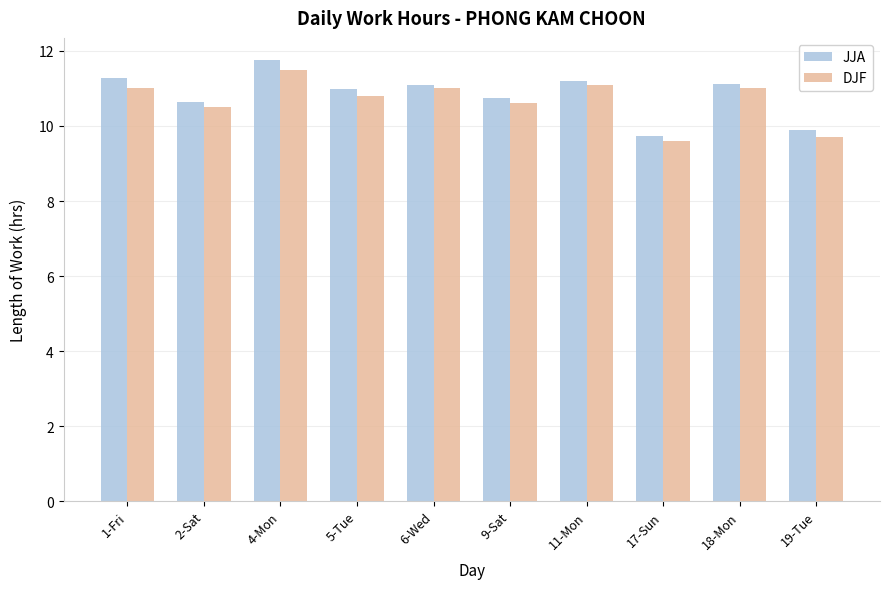

What is the minimum value for JJA?

9.7